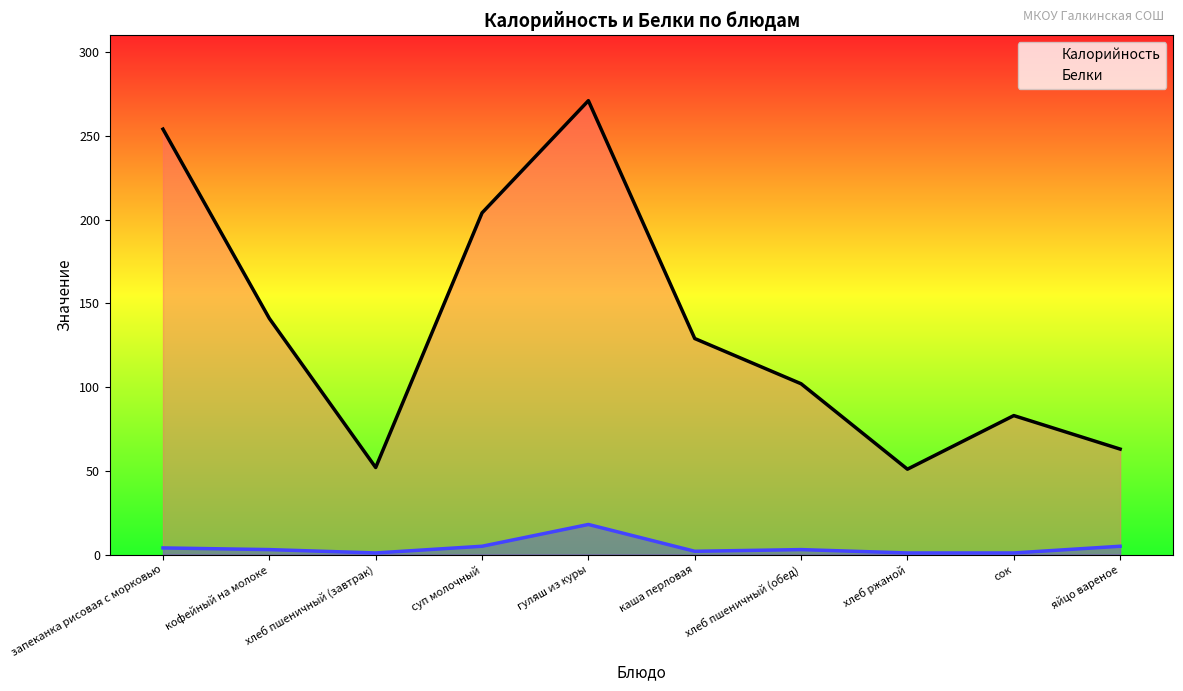

At каша перловая, list the series in order from largest to smallest.

Калорийность, Белки